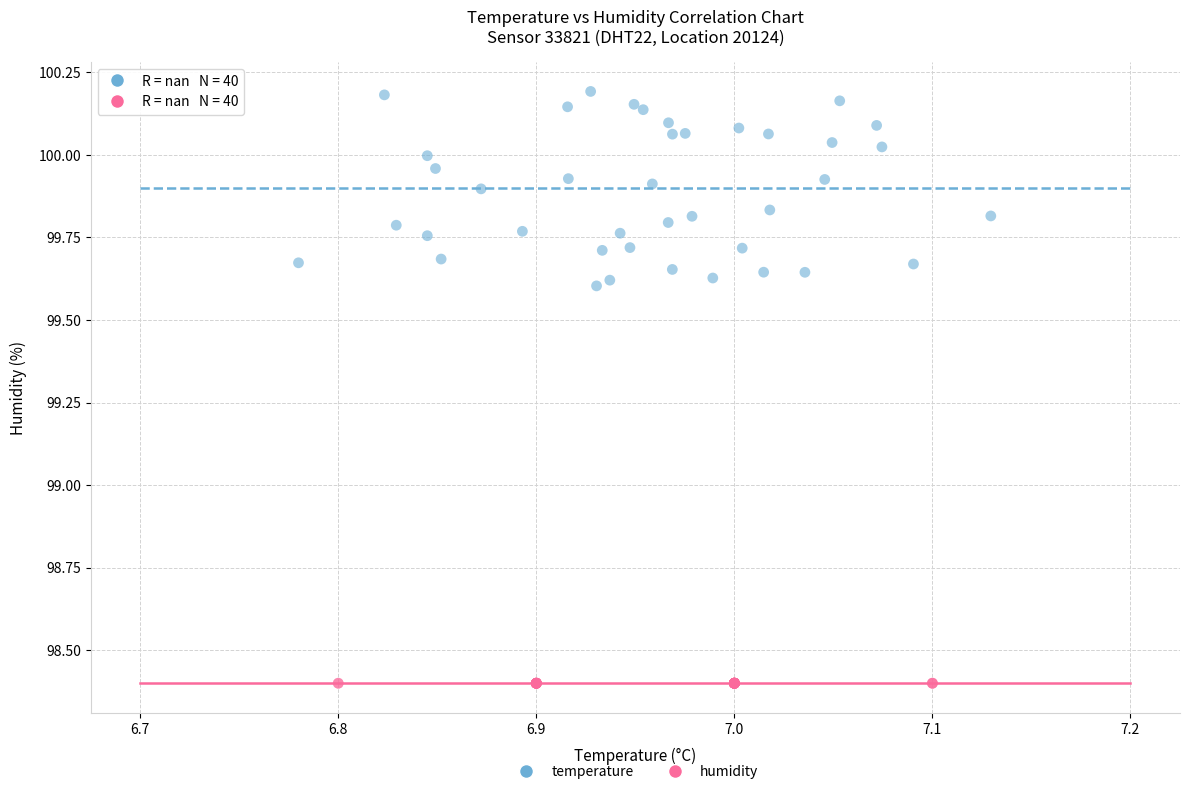

Which series reaches the minimum Y coordinate?

humidity